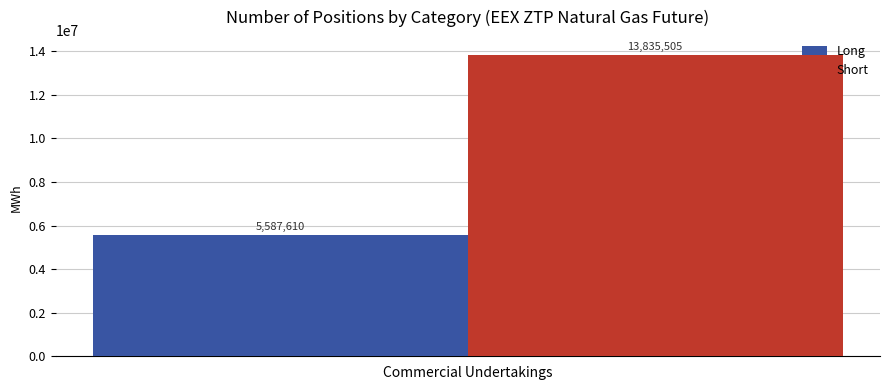

Which series has the widest spread of values?

Long